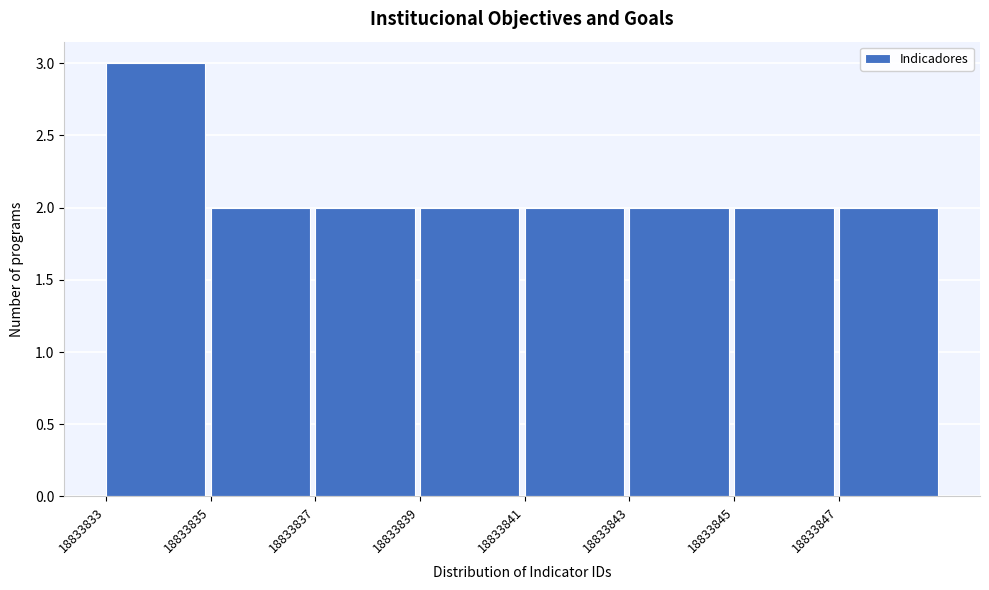

Reading left to right, transcribe all the data shown in this chart.

3	2	2	2	2	2	2	2